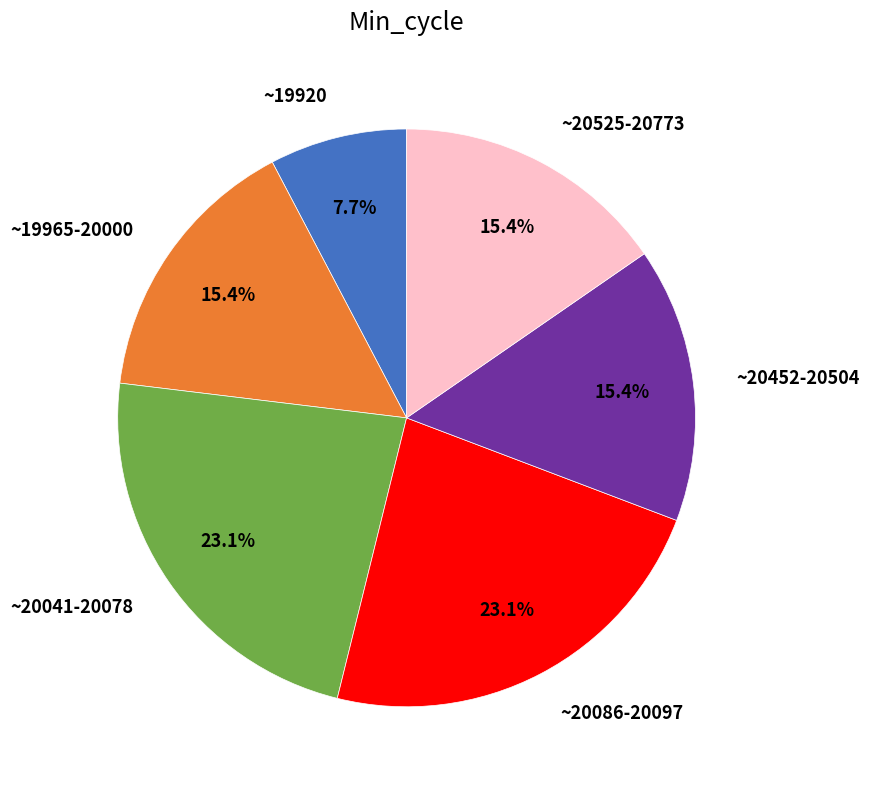

What is the smallest slice in the pie chart?

~19920